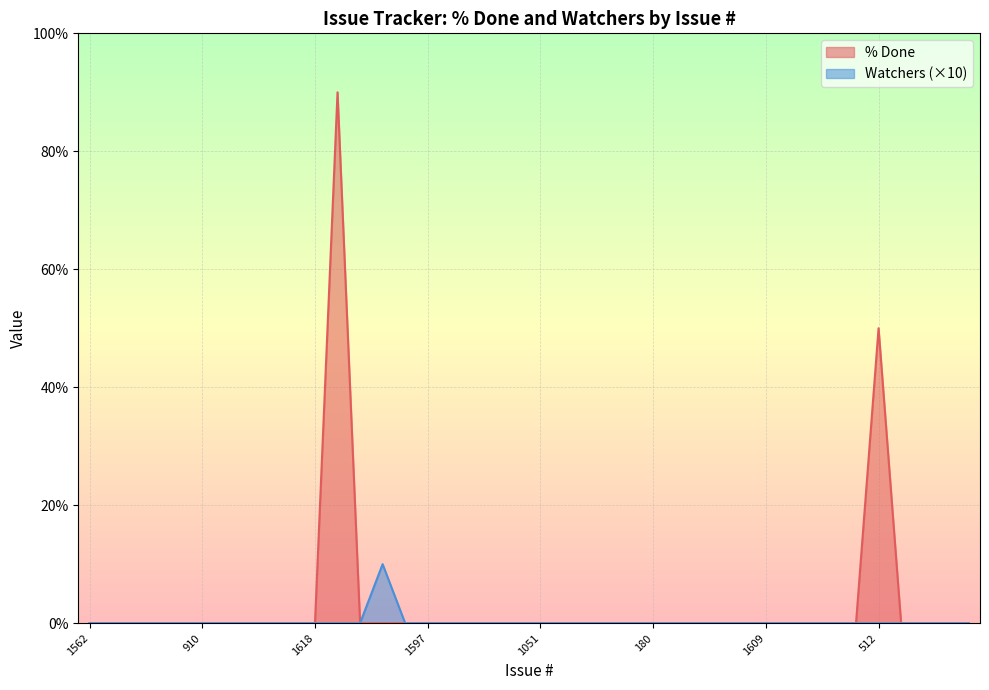

How many data points in % Done are above 0?

2